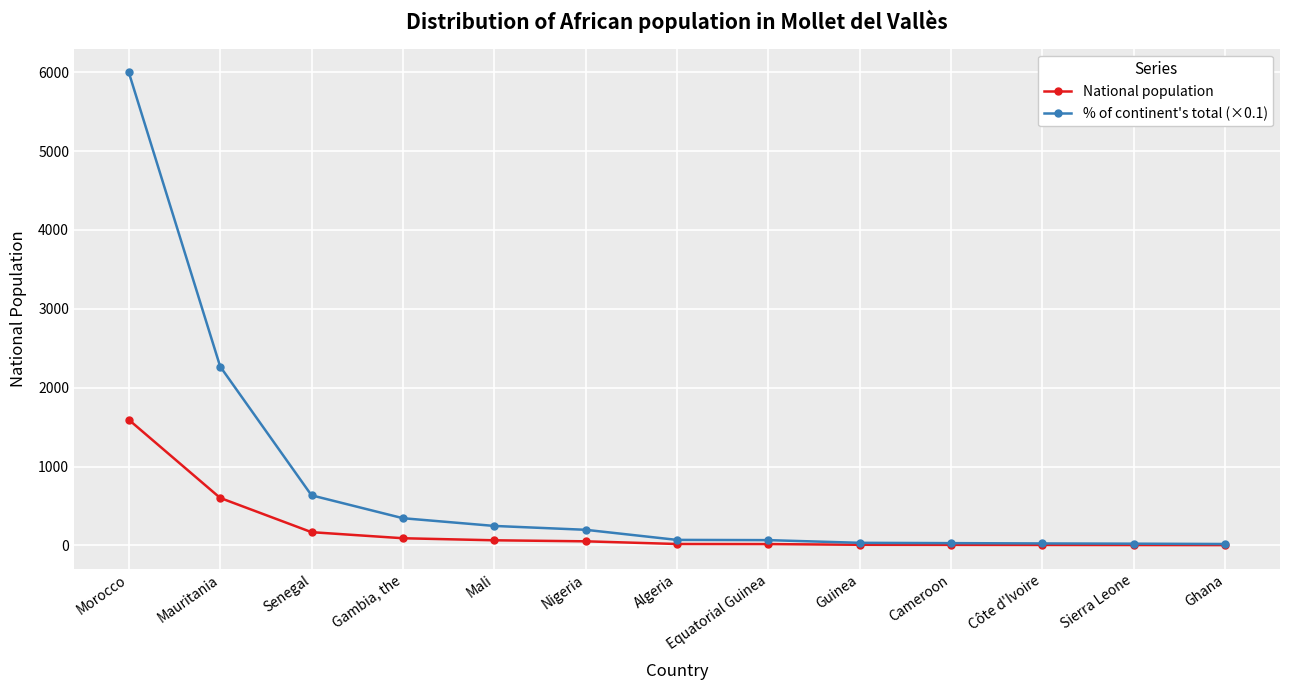

What is the minimum value shown in the chart?

5